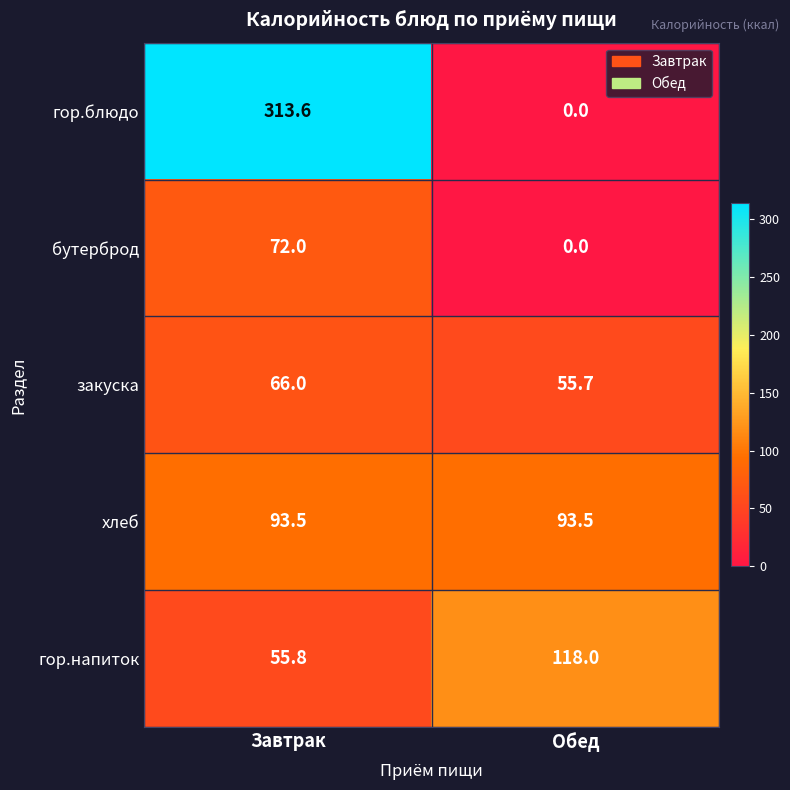

Where is гор.напиток nearest to the value 86?

Завтрак